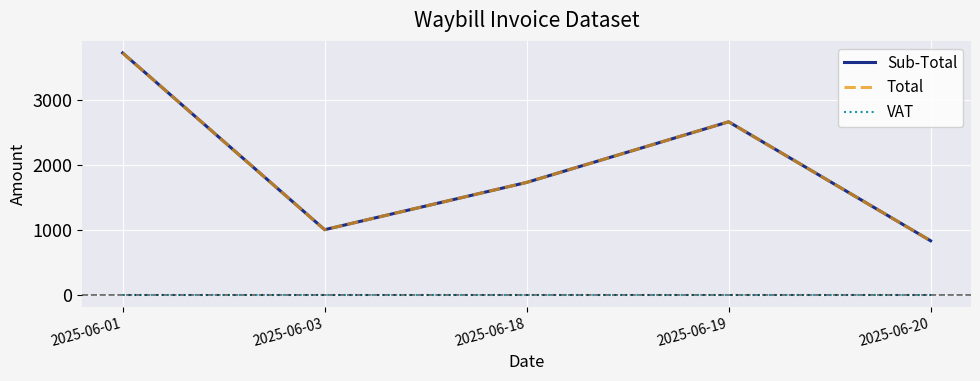

At which label is Sub-Total closest to 2276?

2025-06-19